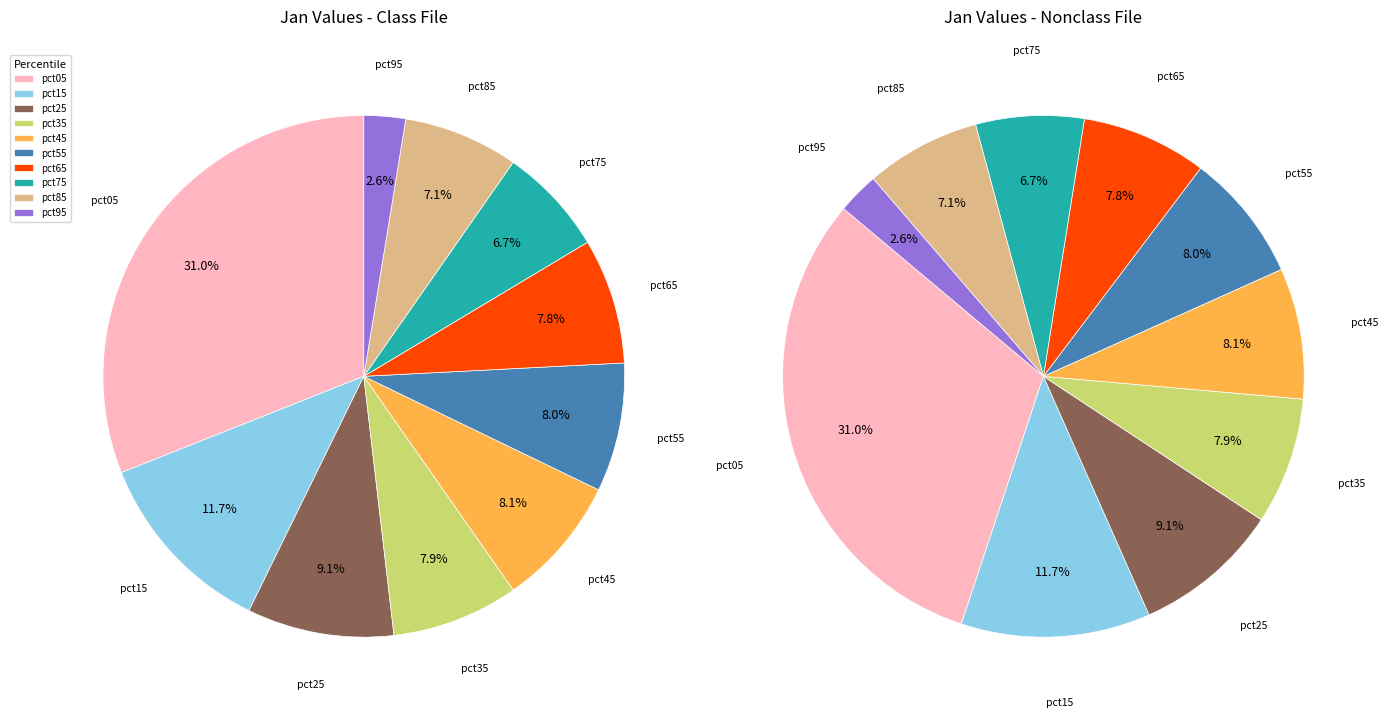

The pct75 slice represents 1% of the pie. True or false?

False